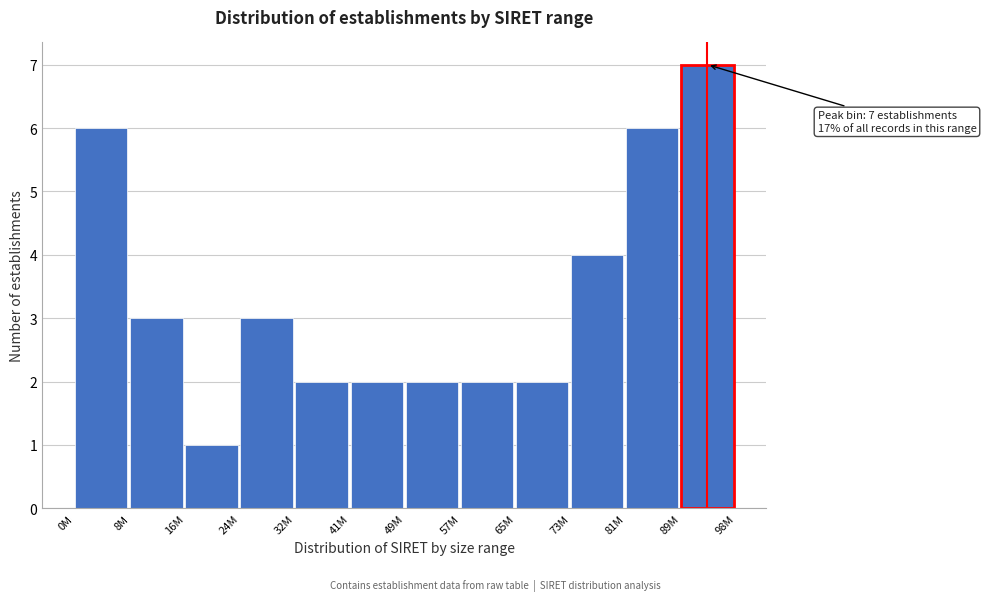

Reading right to left, extract all data points from this chart.

7	6	4	2	2	2	2	2	3	1	3	6